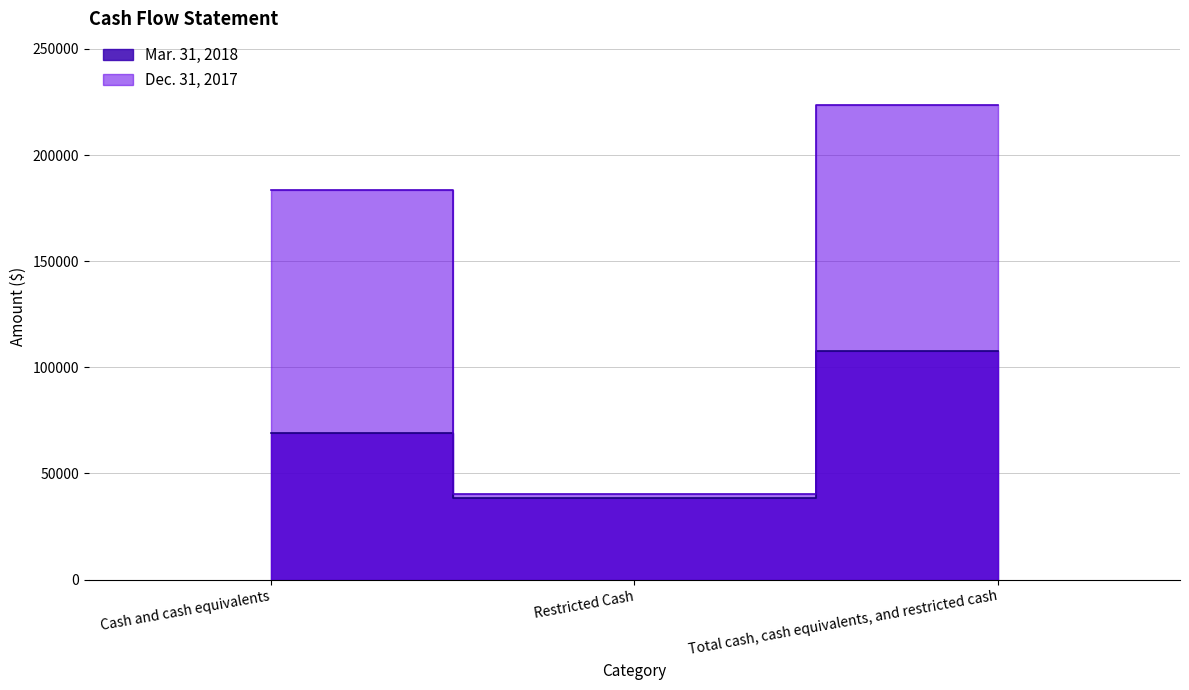

What is the label of the 2nd point from the right?

Restricted Cash